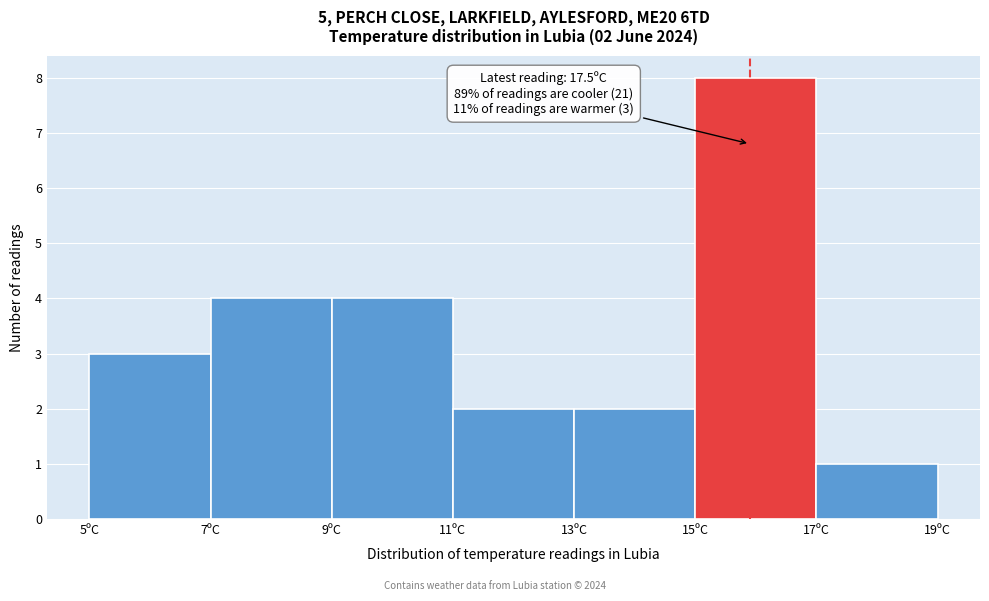

Which range on the x-axis has the tallest bar?

15 to 17